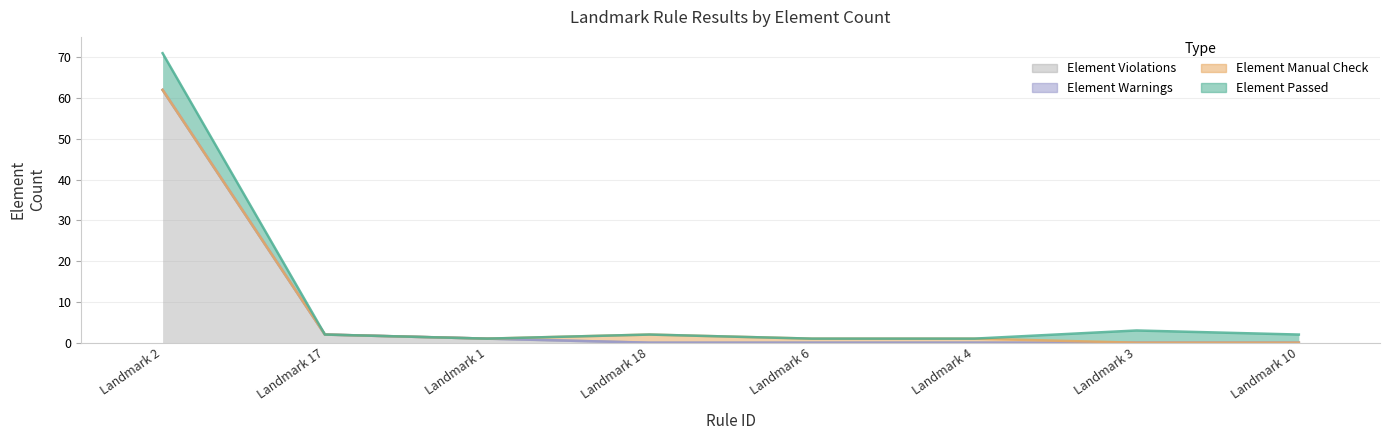

True or false: Element Passed has more than 0 points higher than both neighbors.

True